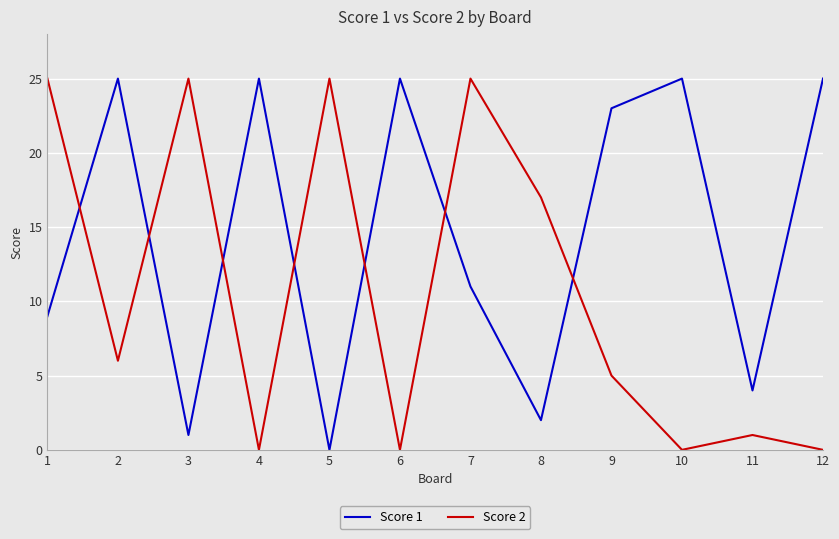

Does the chart have visible grid lines?

Yes